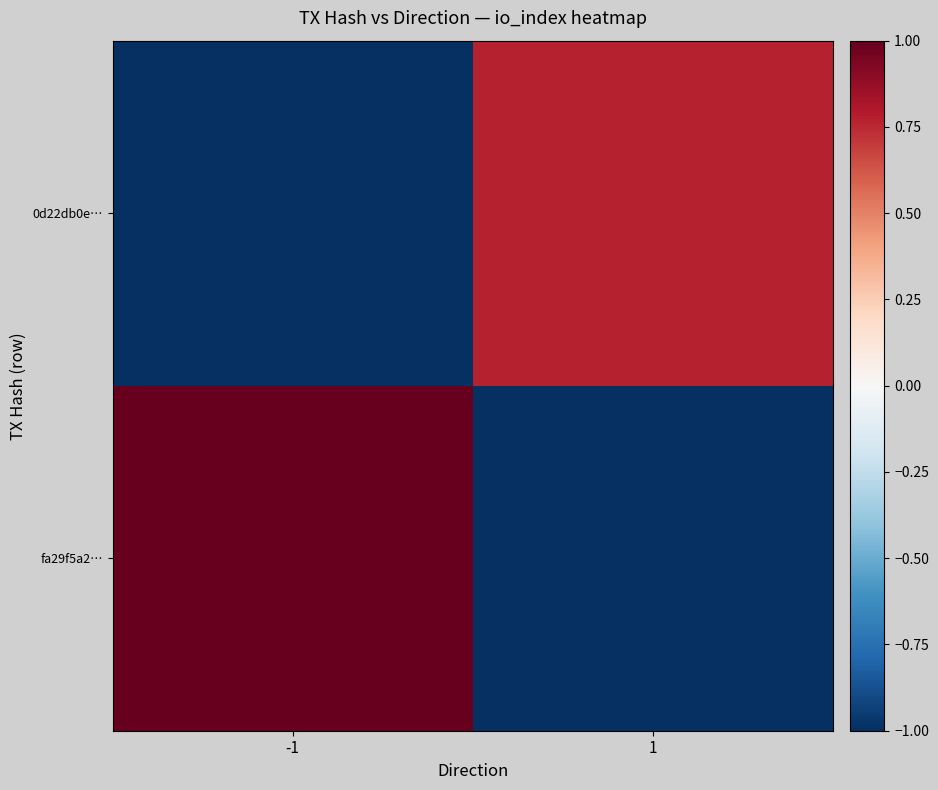

How many series are shown in this chart?

2